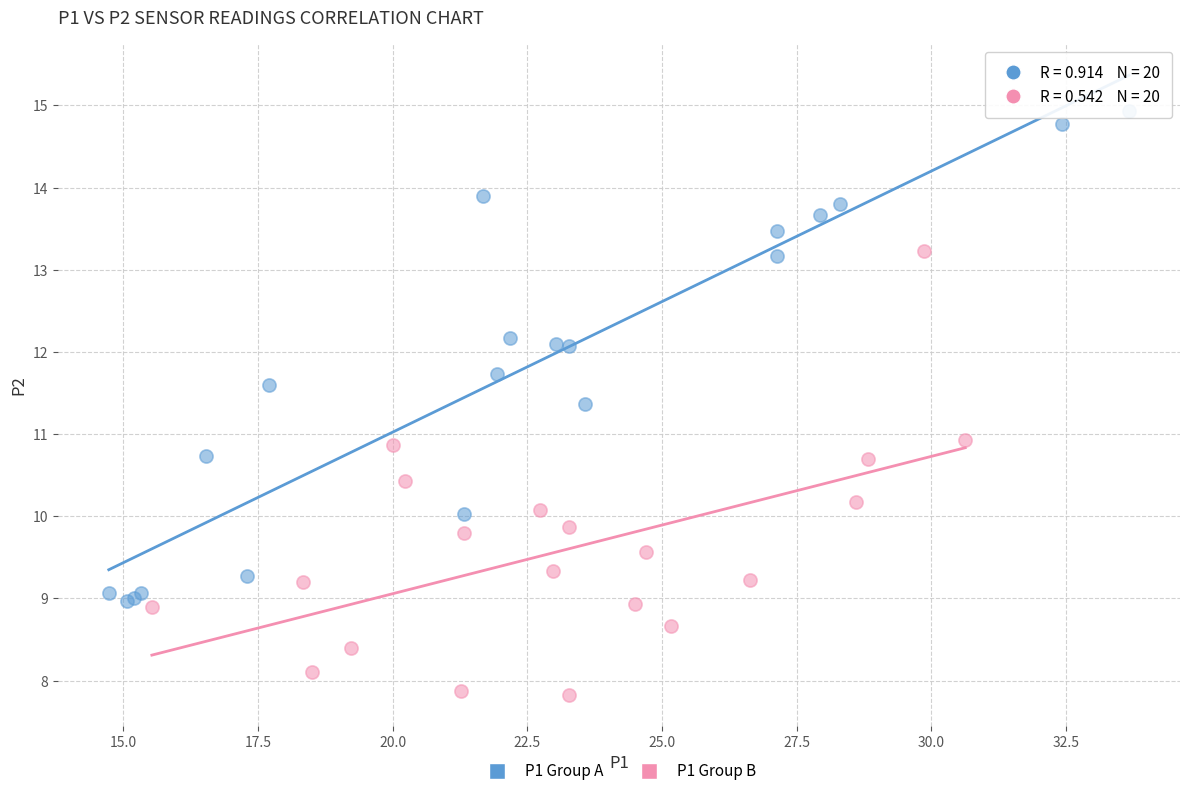

Which series has the widest spread of Y values?

P1 Group A